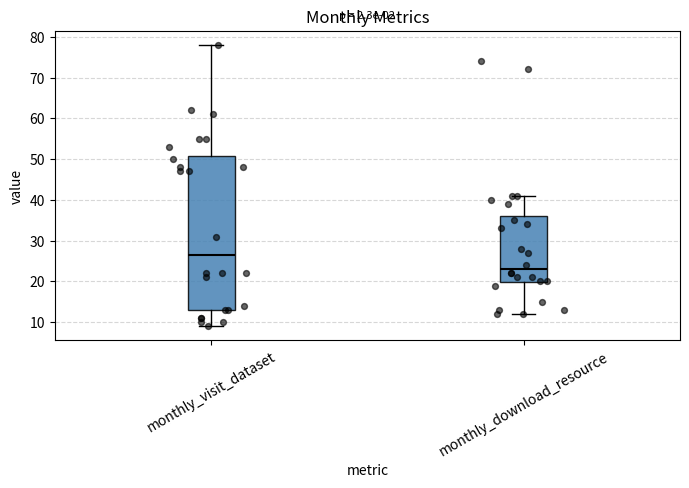

Where is the lower edge of the box for monthly_download_resource on the y-axis? The values are not printed on the chart, so give them approximately, as read against the axis.

20